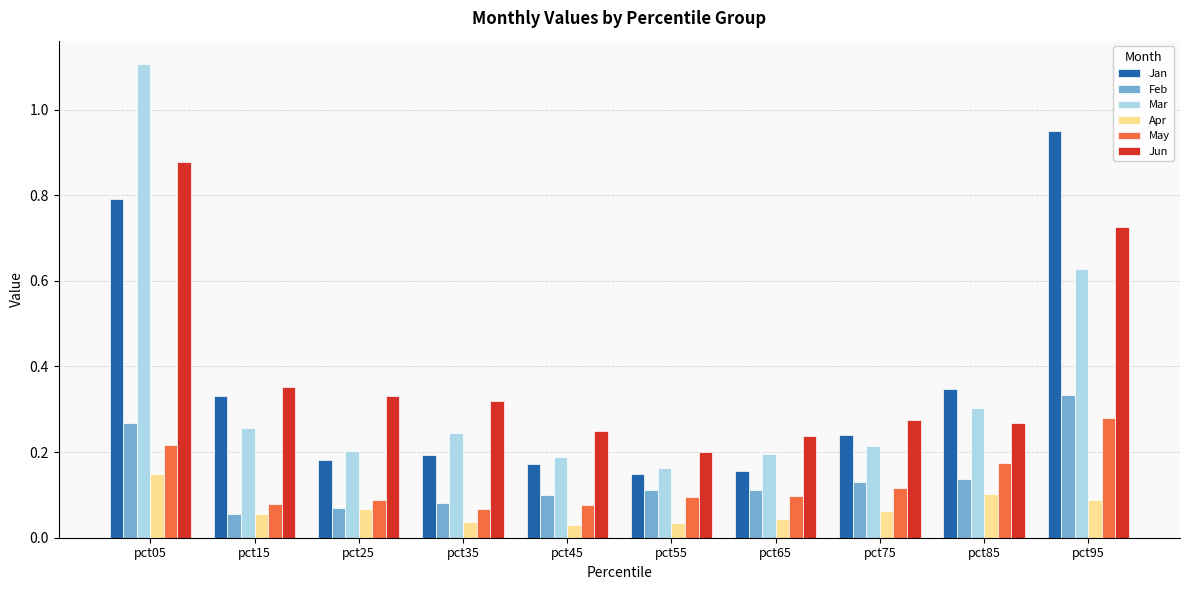

What is the value of the Mar bar at the 1st from the left?

1.1